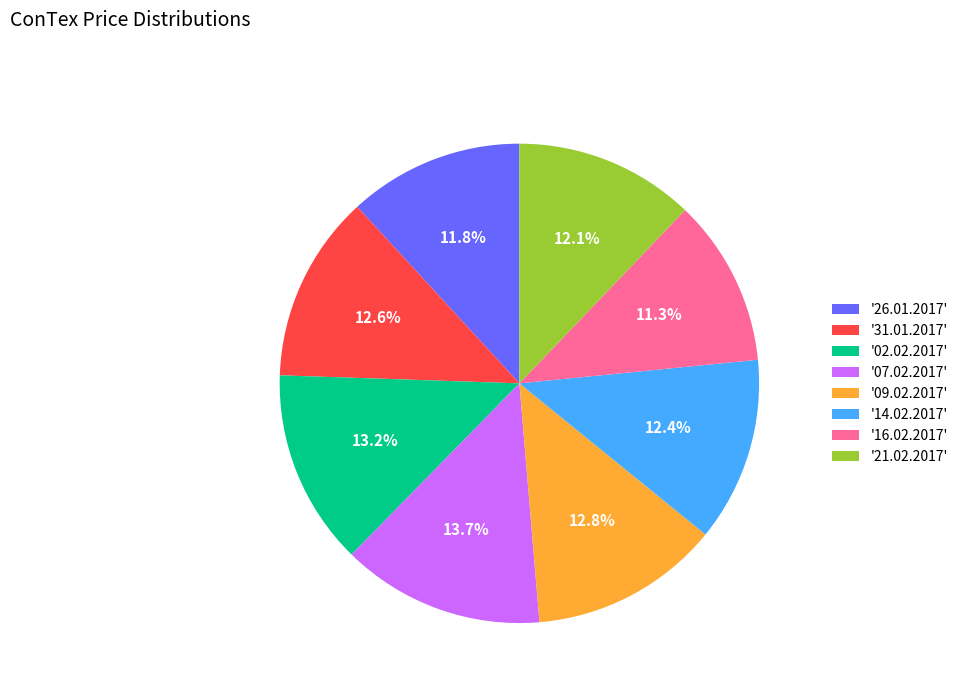

Is '21.02.2017' the majority of the pie?

No